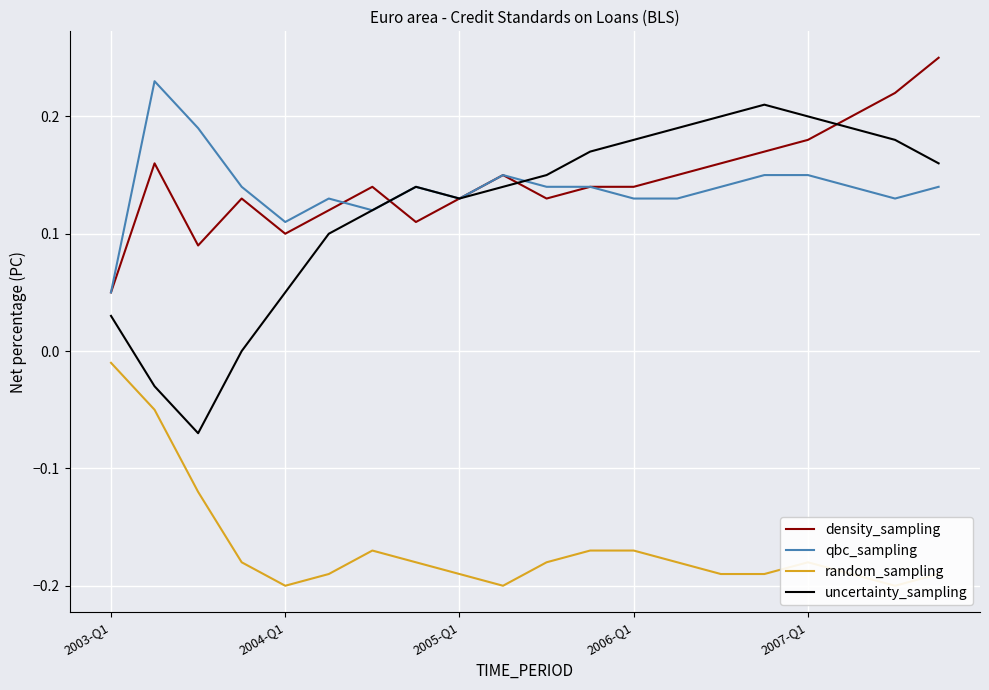

True or false: qbc_sampling has a value of 0.0 at 2003-Q1.

False